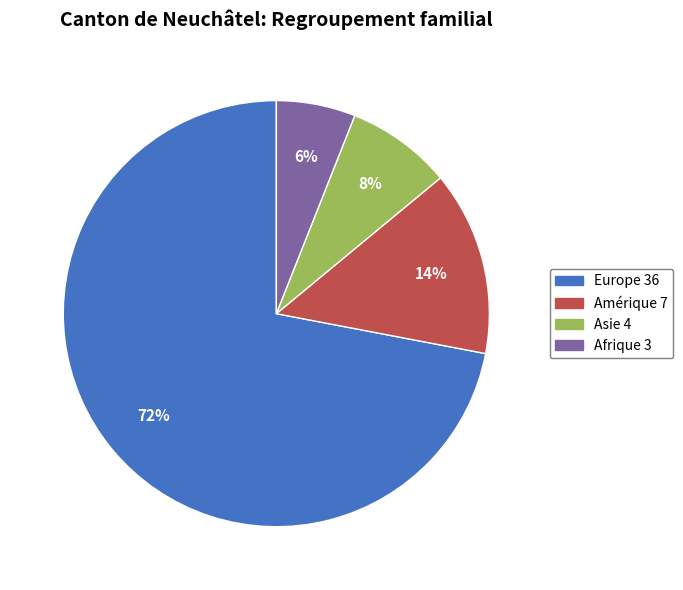

Is there any slice that represents more than half of the pie?

Yes